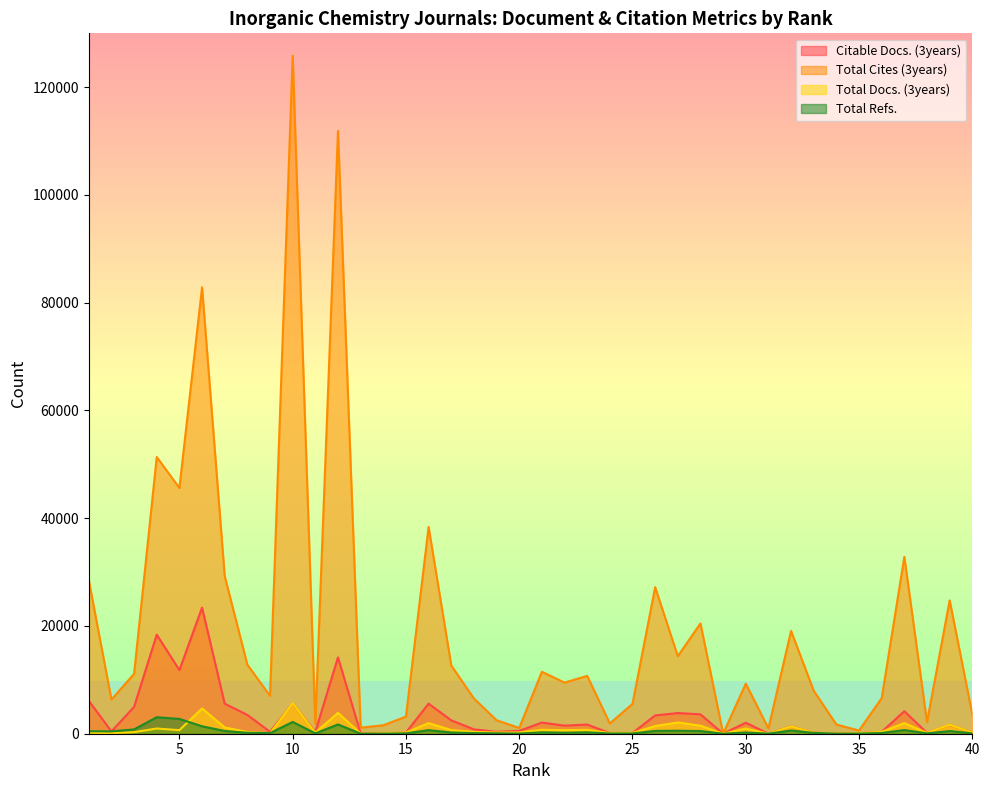

What is the minimum value for Citable Docs. (3years)?

6